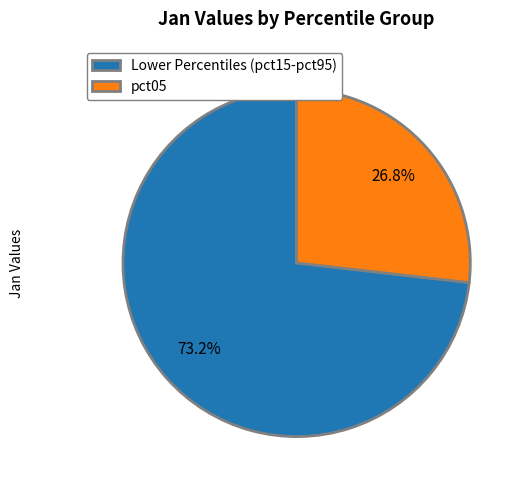

What portion of the pie excludes pct05?

73.2%